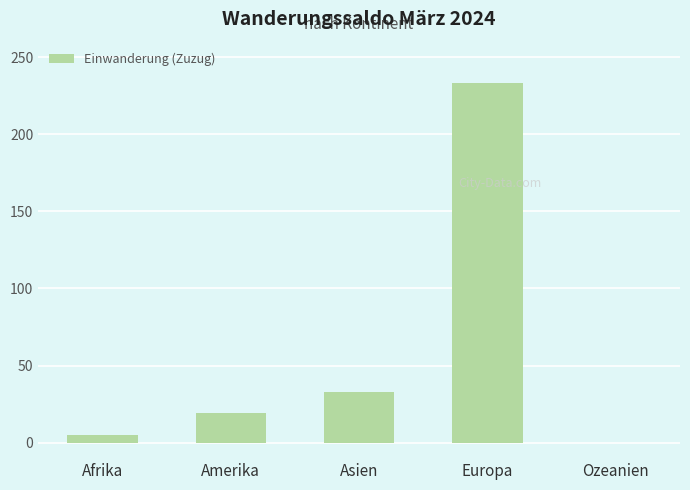

Approximately how many times larger is the value at Afrika compared to Asien?

0.2